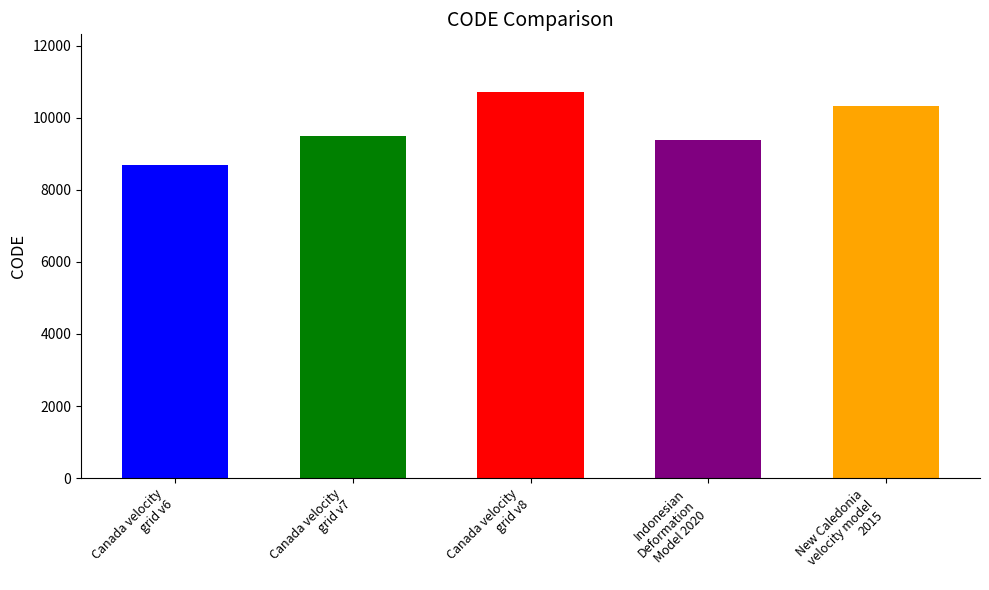

What is the approximate value at Canada velocity
grid v6?

8676